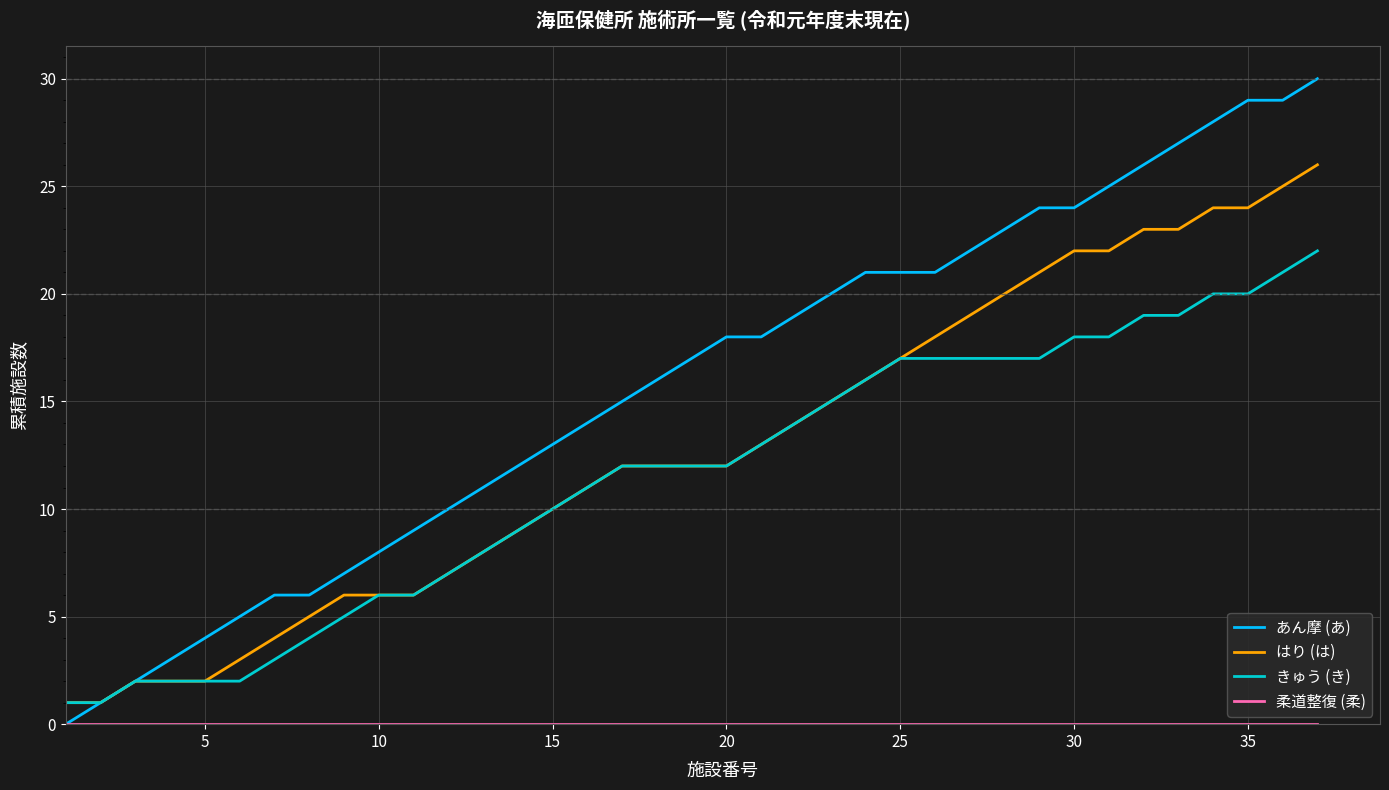

Which series has the widest spread of values?

あん摩 (あ)